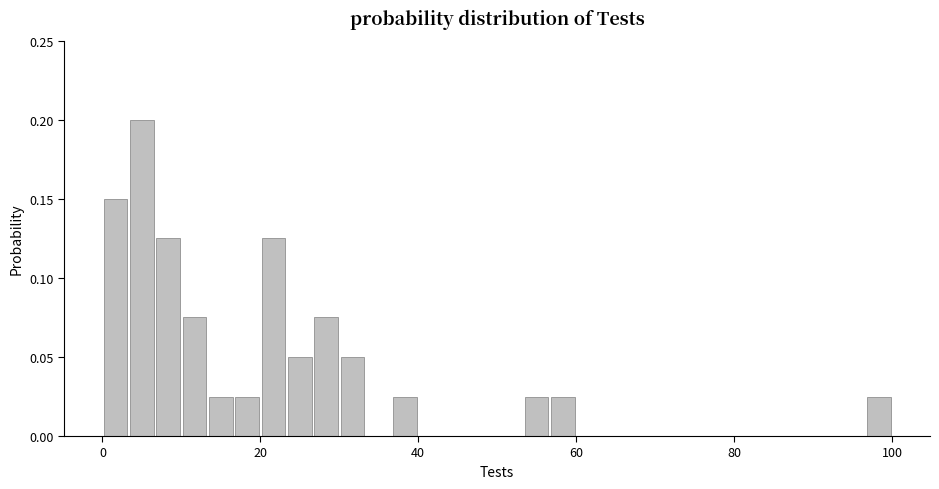

Around what value on the x-axis is the tallest bar? Give the approximate position of its centre, as read against the axis.

6